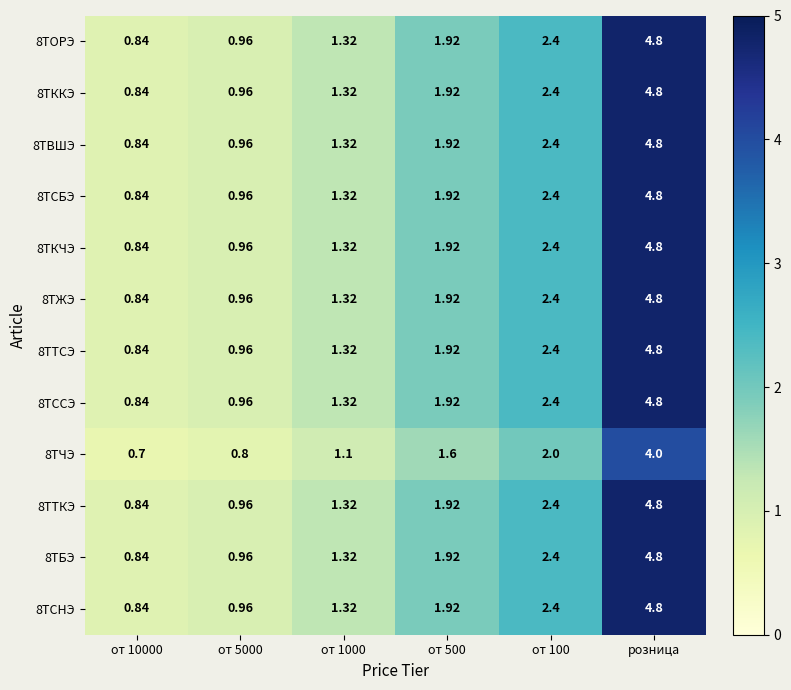

At which category is the sum across all series the highest?

розница